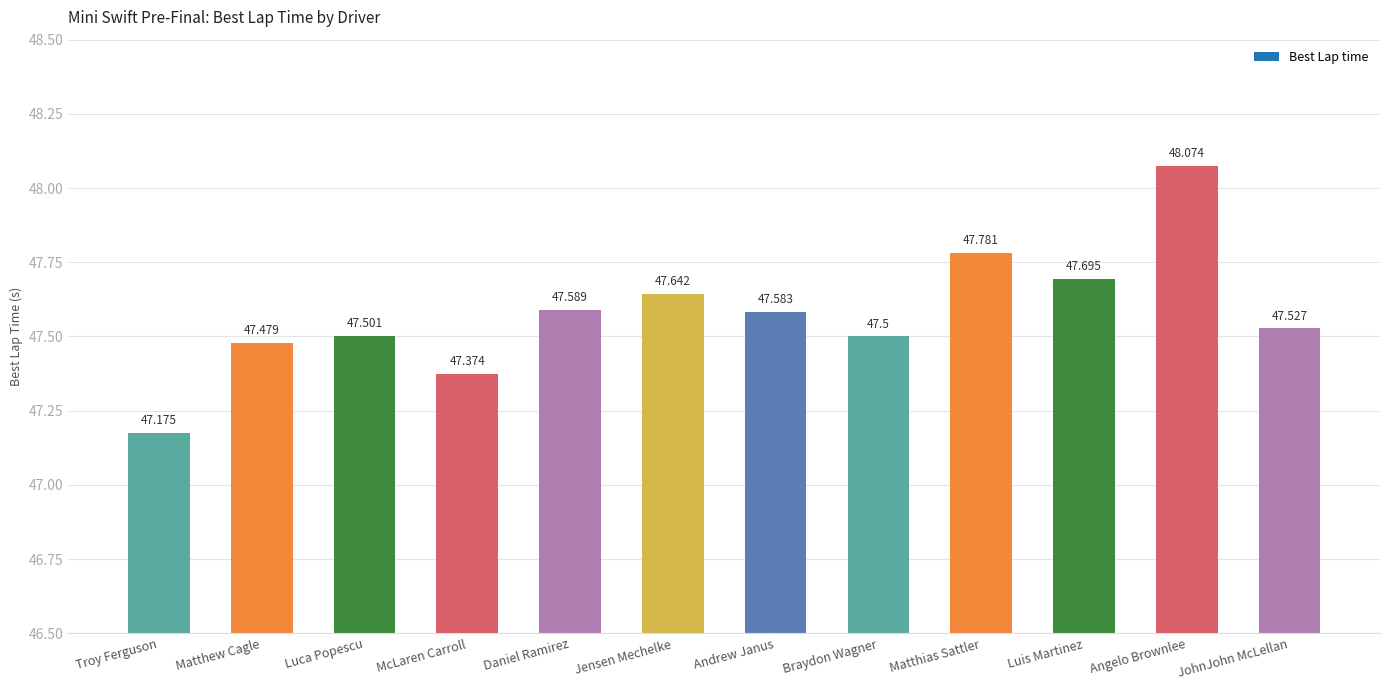

Reading left to right, extract all data points from this chart.

Troy Ferguson=47.2	Matthew Cagle=47.5	Luca Popescu=47.5	McLaren Carroll=47.4	Daniel Ramirez=47.6	Jensen Mechelke=47.6	Andrew Janus=47.6	Braydon Wagner=47.5	Matthias Sattler=47.8	Luis Martinez=47.7	Angelo Brownlee=48.1	JohnJohn McLellan=47.5